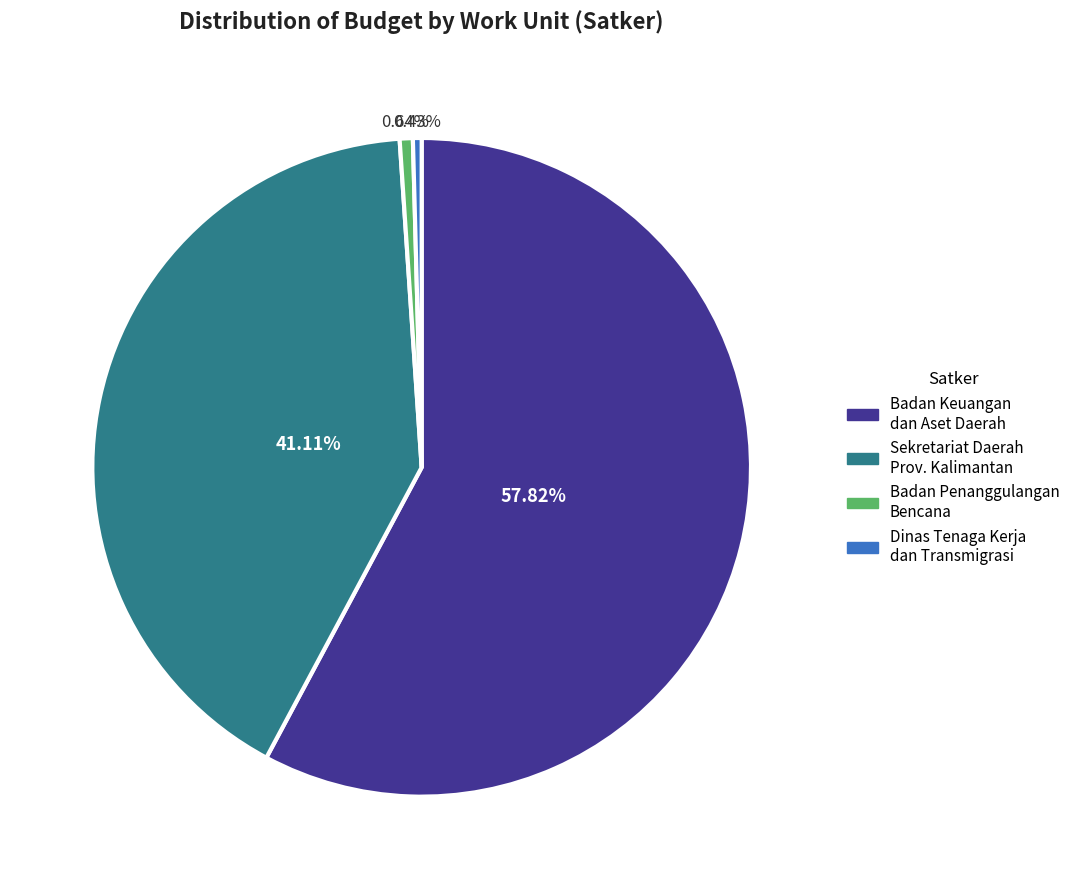

To the nearest percent, what is the average slice percentage?

25%